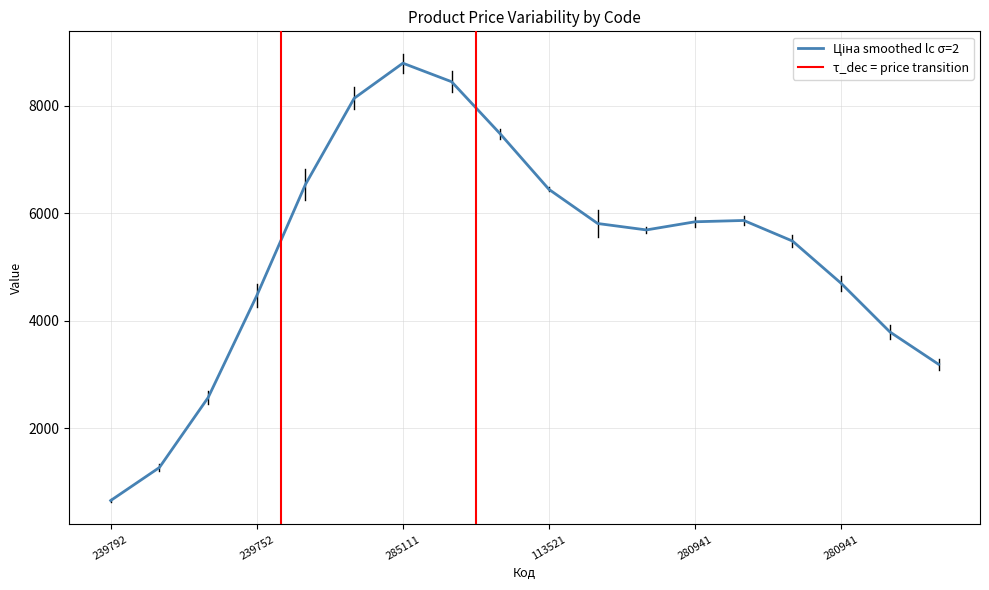

What is the greatest value displayed?

8795.7